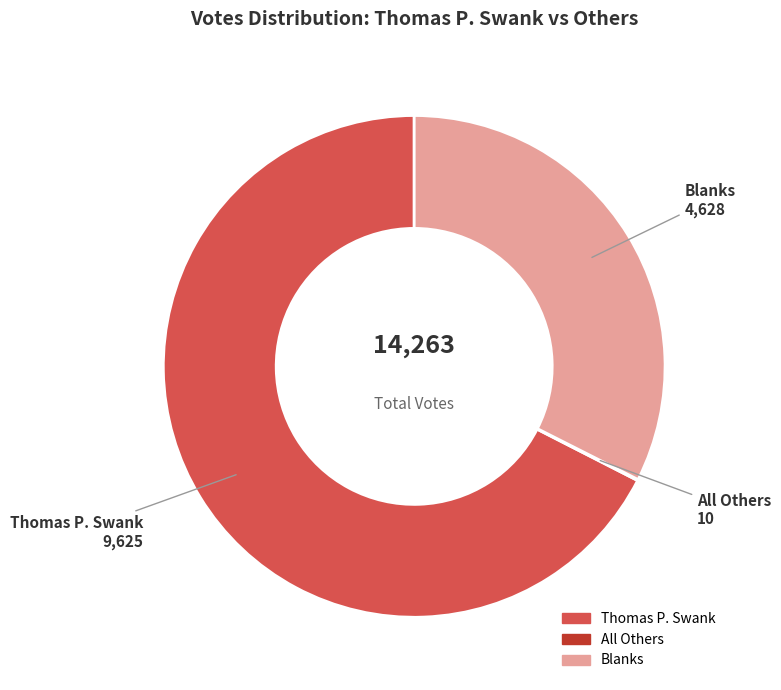

The Blanks slice represents 38% of the pie. True or false?

False